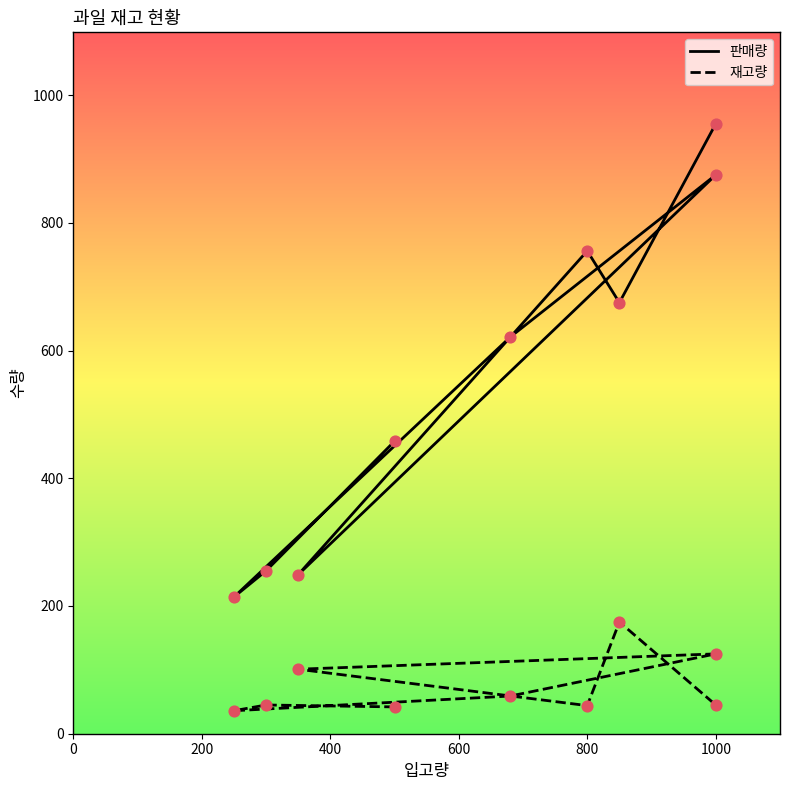

Which series contains the lowest Y value?

재고량